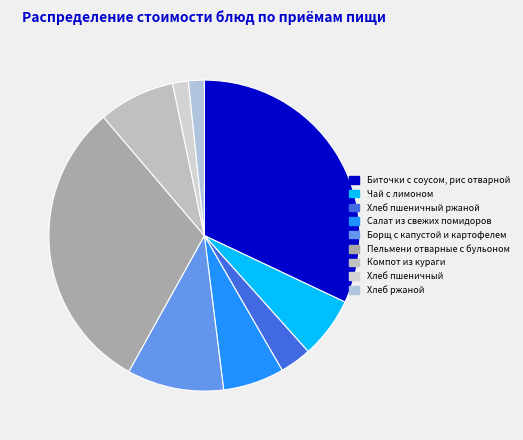

Which category has the smallest portion of the pie?

Хлеб пшеничный